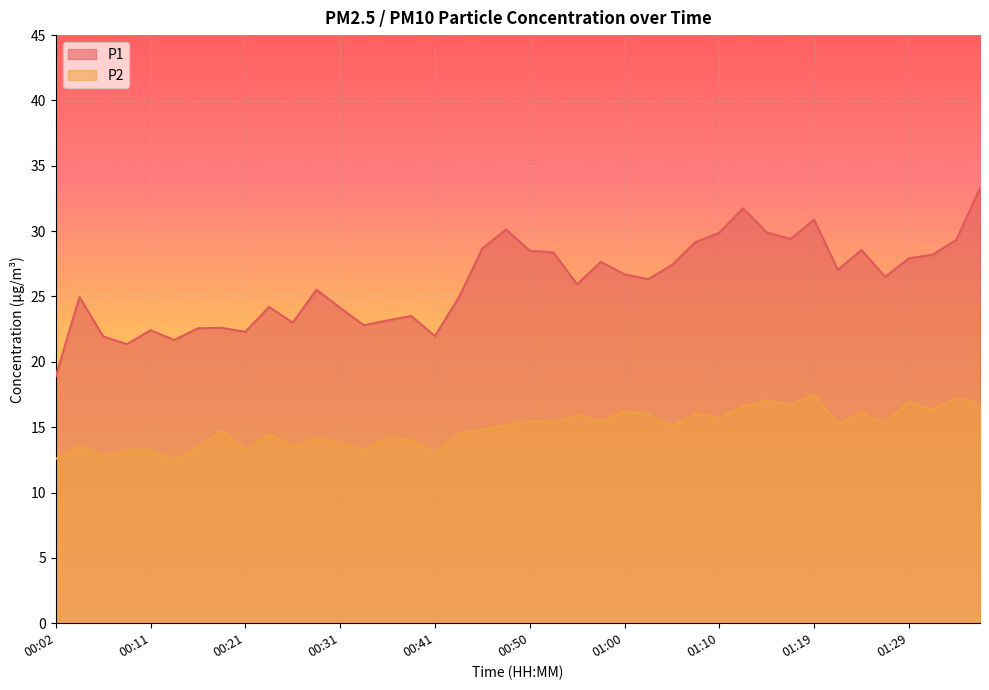

How many interior local valleys does the P1 series have?

11